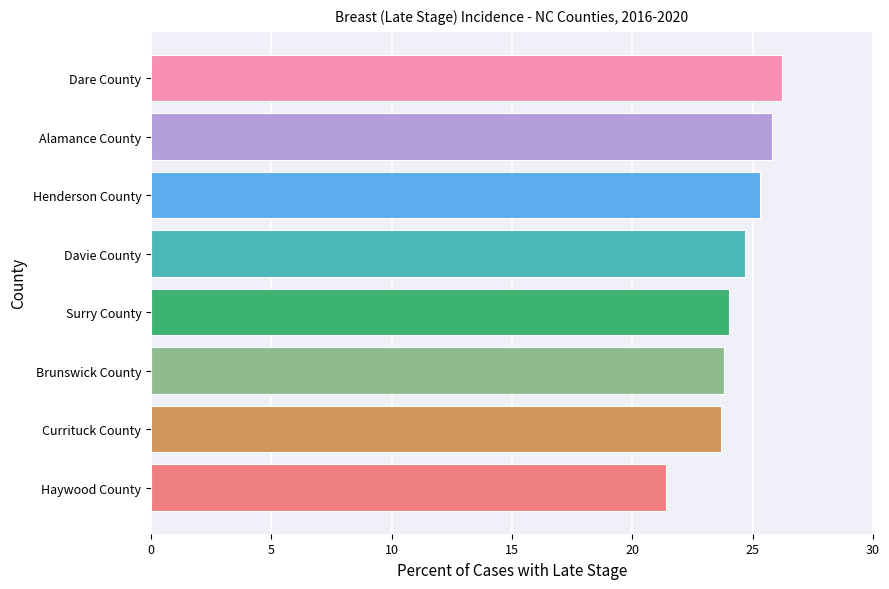

Is it true that the value at Alamance County is 25.8?

True